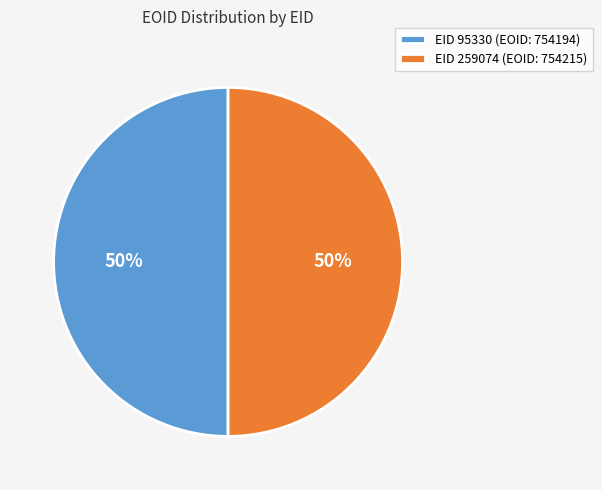

How many slices are in this pie chart?

2